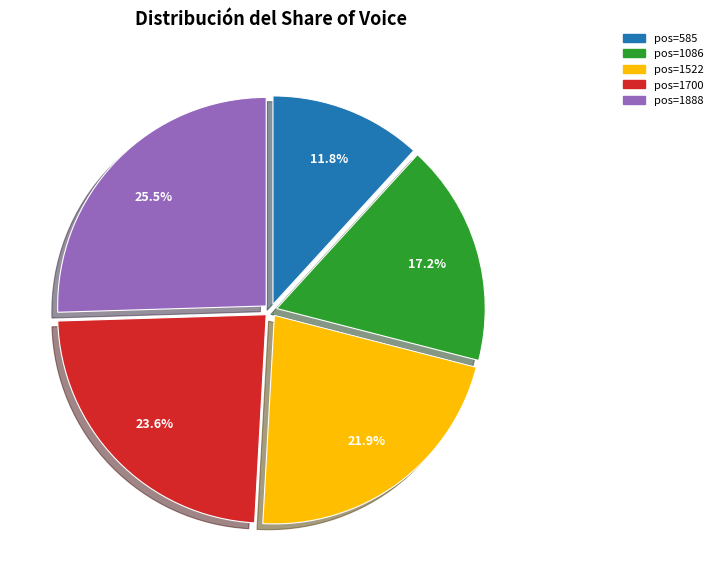

Which category has the smallest portion of the pie?

pos=585